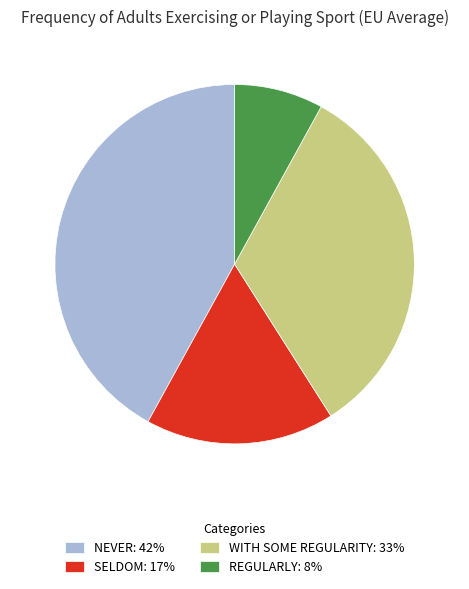

Approximately how many times larger is the value at NEVER: 42% compared to SELDOM: 17%?

2.5